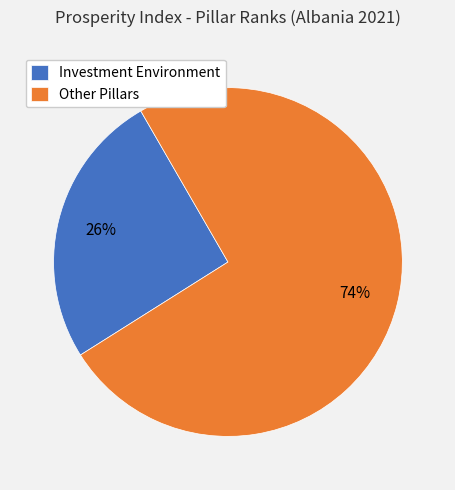

Between Investment Environment and Other Pillars, which is larger?

Other Pillars